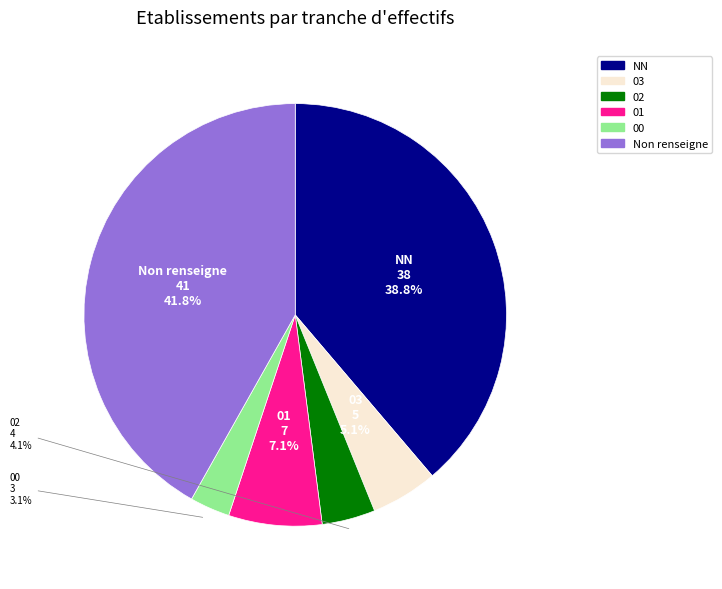

Is there a majority slice in this chart?

No